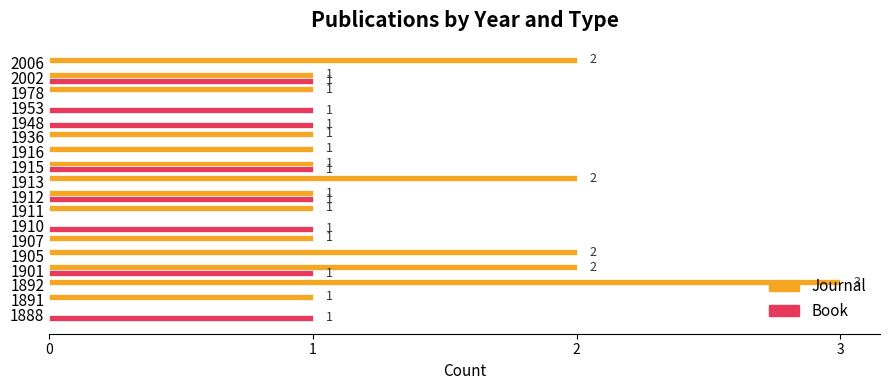

Which series has the largest total across all categories?

Journal